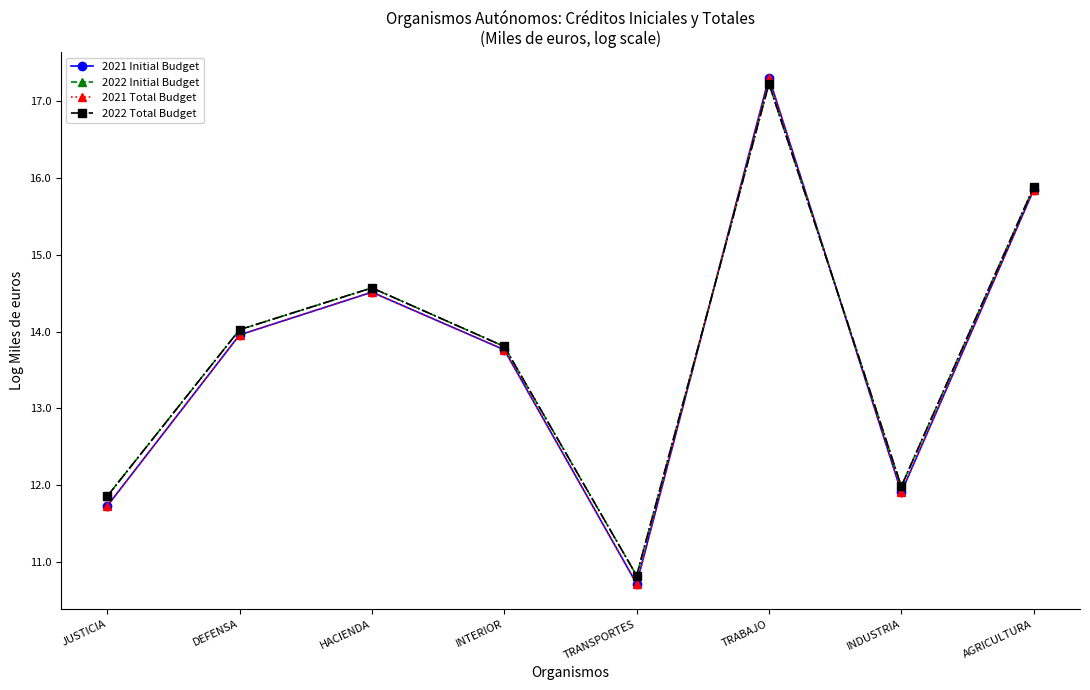

Is this an area chart (filled region under the line)?

No